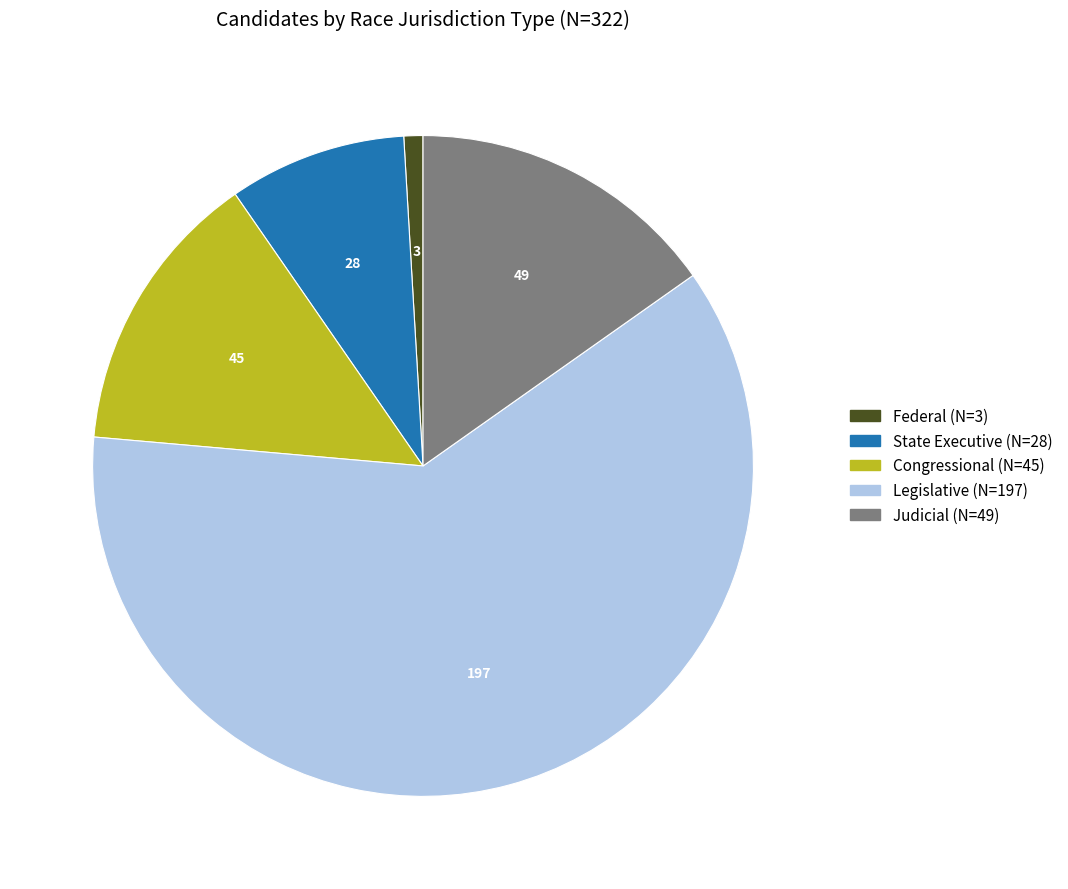

How many slices are in this pie chart?

5